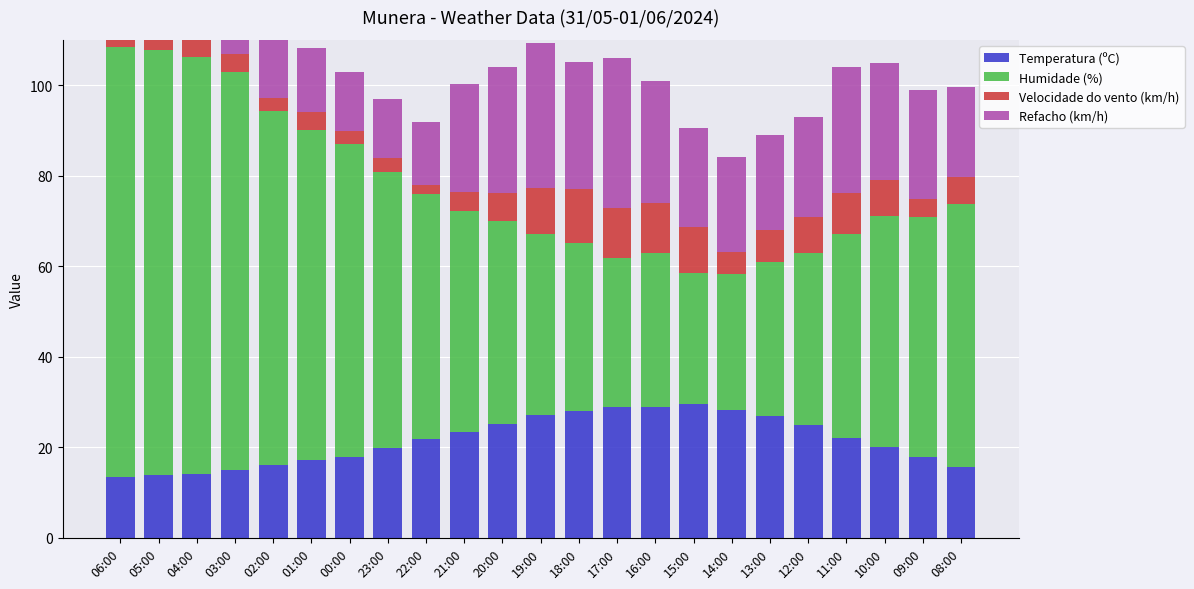

Which category has the lowest value in the Humidade (%) series?

15:00